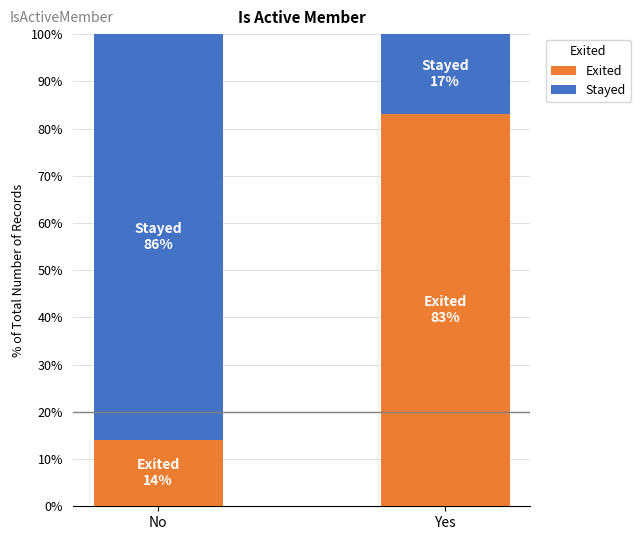

Does the chart contain stacked bars?

Yes